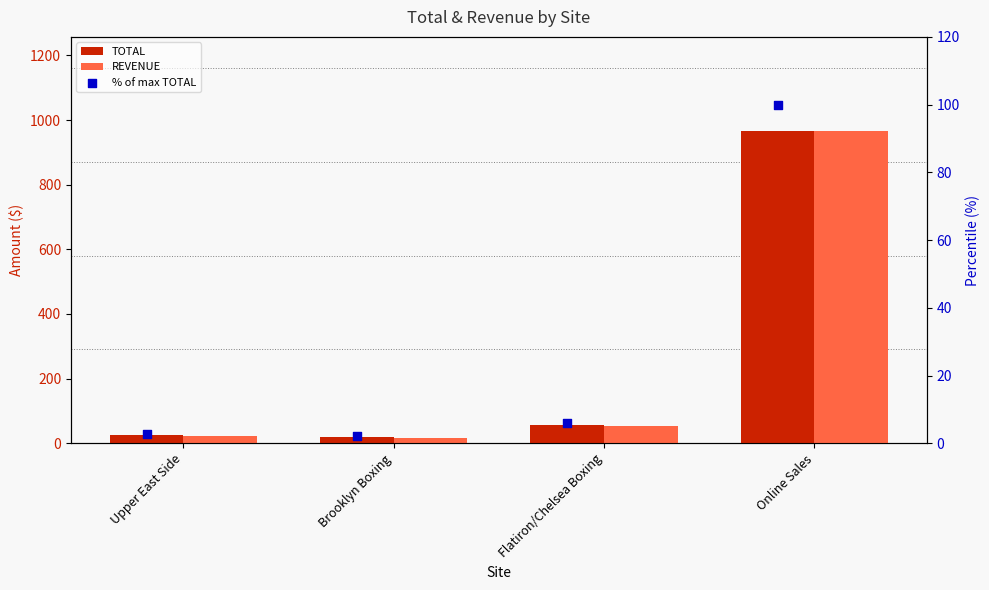

At which category is the sum across all series the highest?

Online Sales